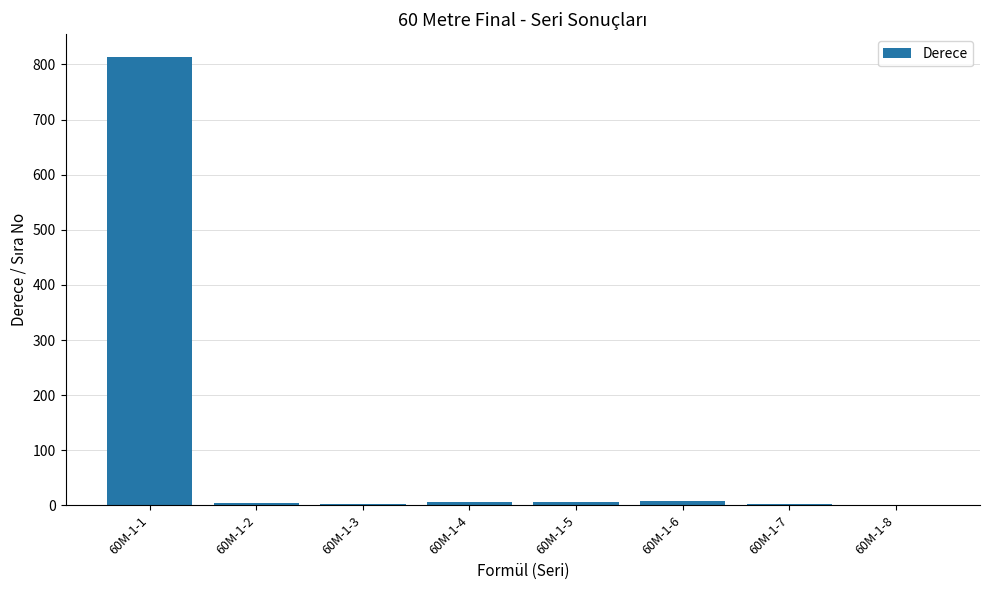

What is the greatest value displayed?

814